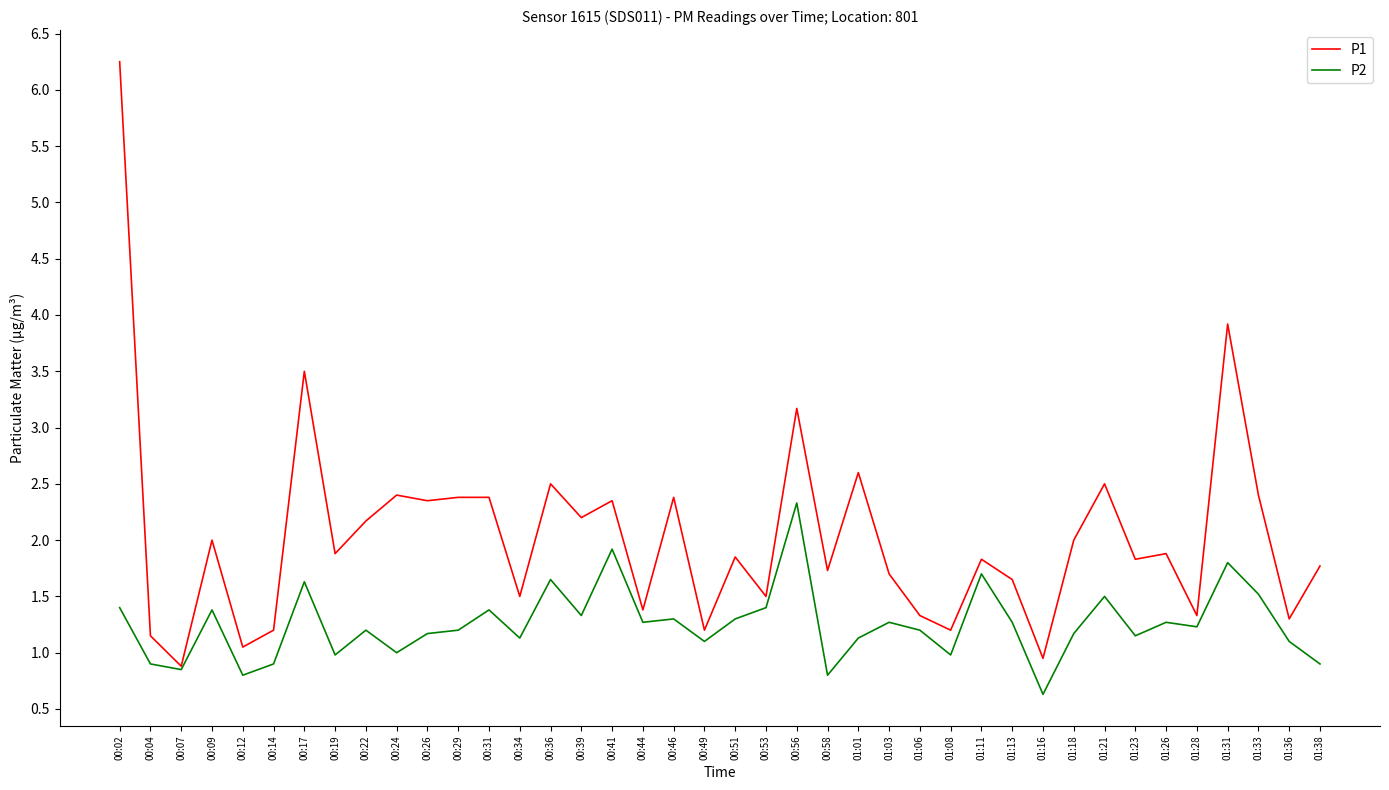

What position from the left is 00:36?

15